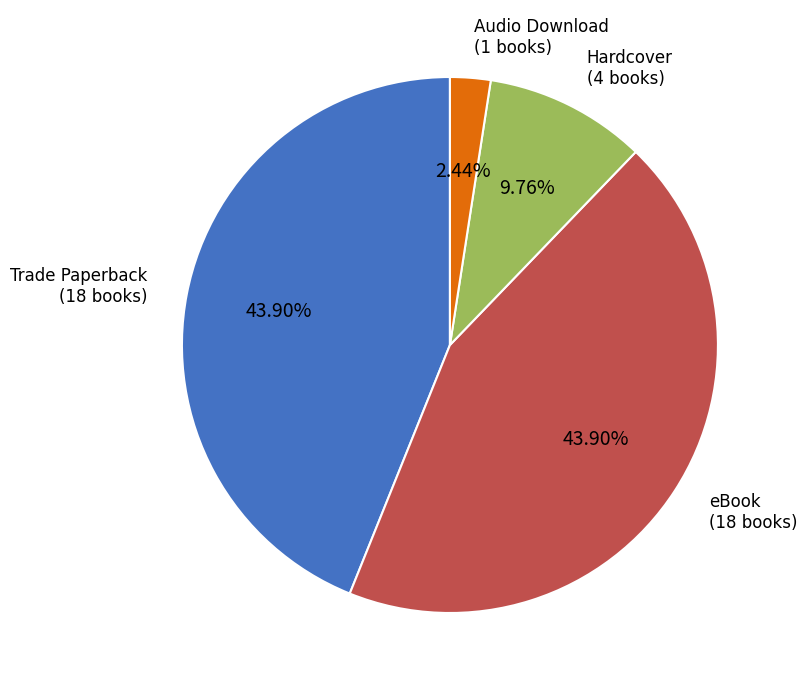

Is the sum of eBook and Hardcover greater than half?

Yes